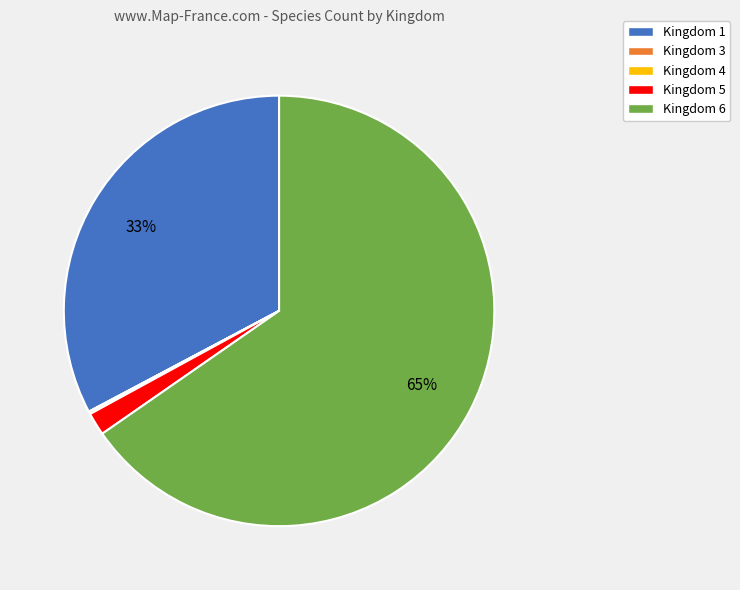

To the nearest percent, what is the difference between the largest and smallest slice percentages?

65%